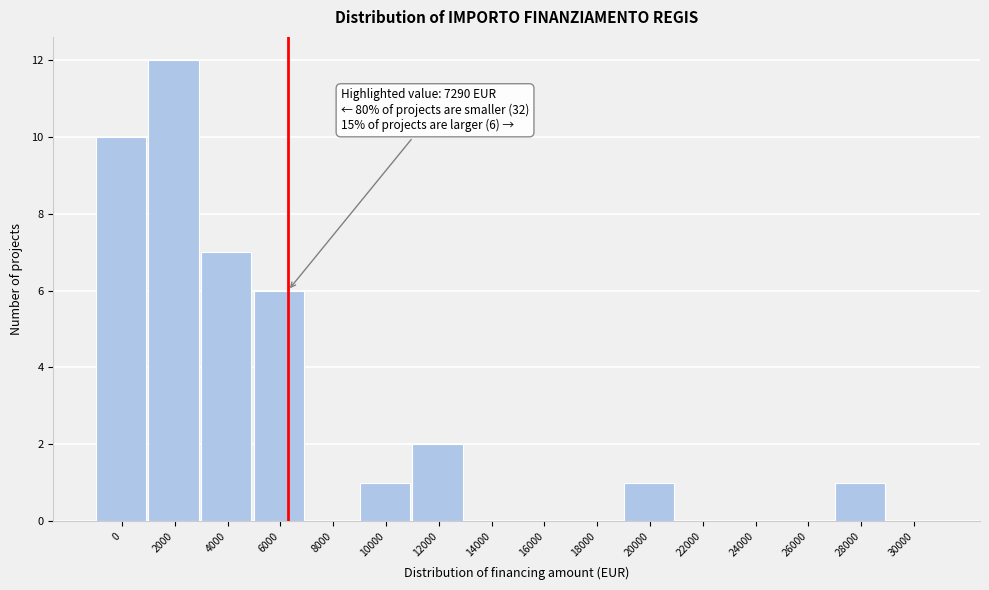

Reading left to right, extract all data points from this chart.

0=10	2000=12	4000=7	6000=6	8000=0	10000=1	12000=2	14000=0	16000=0	18000=0	20000=1	22000=0	24000=0	26000=0	28000=1	30000=0